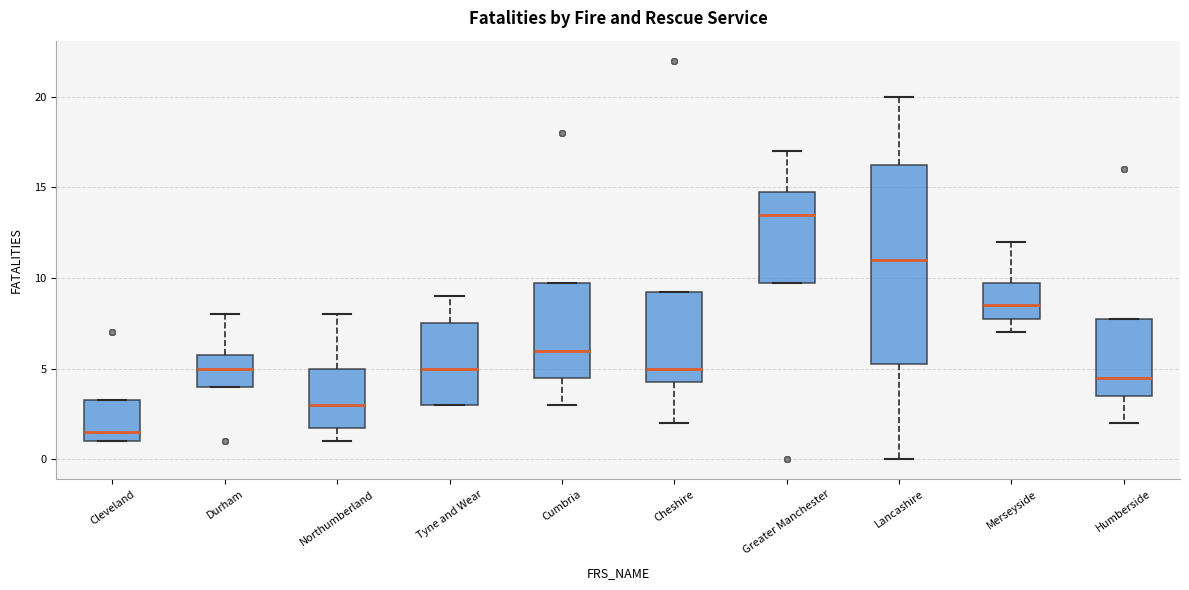

Where does the upper whisker of the box for Merseyside end on the y-axis? The values are not printed on the chart, so give them approximately, as read against the axis.

12.0